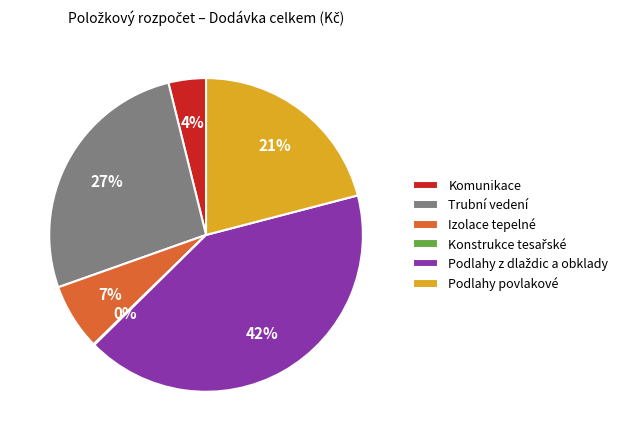

Is there any slice that represents more than half of the pie?

No